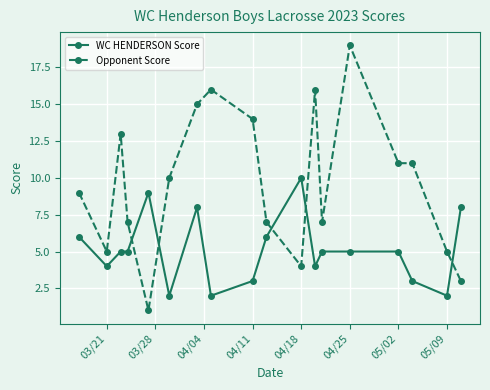

True or false: WC HENDERSON Score and Opponent Score cross at least once.

True